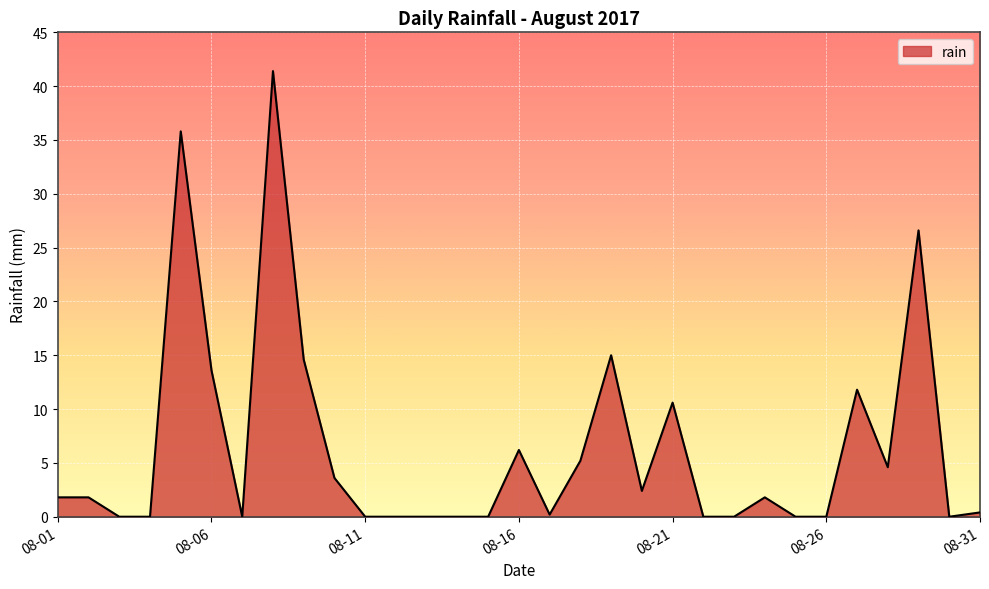

Reading left to right, what are all the values shown in this chart?

1.8	1.8	0.0	0.0	35.8	13.6	0.0	41.4	14.6	3.6	0.0	0.0	0.0	0.0	0.0	6.2	0.2	5.2	15.0	2.4	10.6	0.0	0.0	1.8	0.0	0.0	11.8	4.6	26.6	0.0	0.4